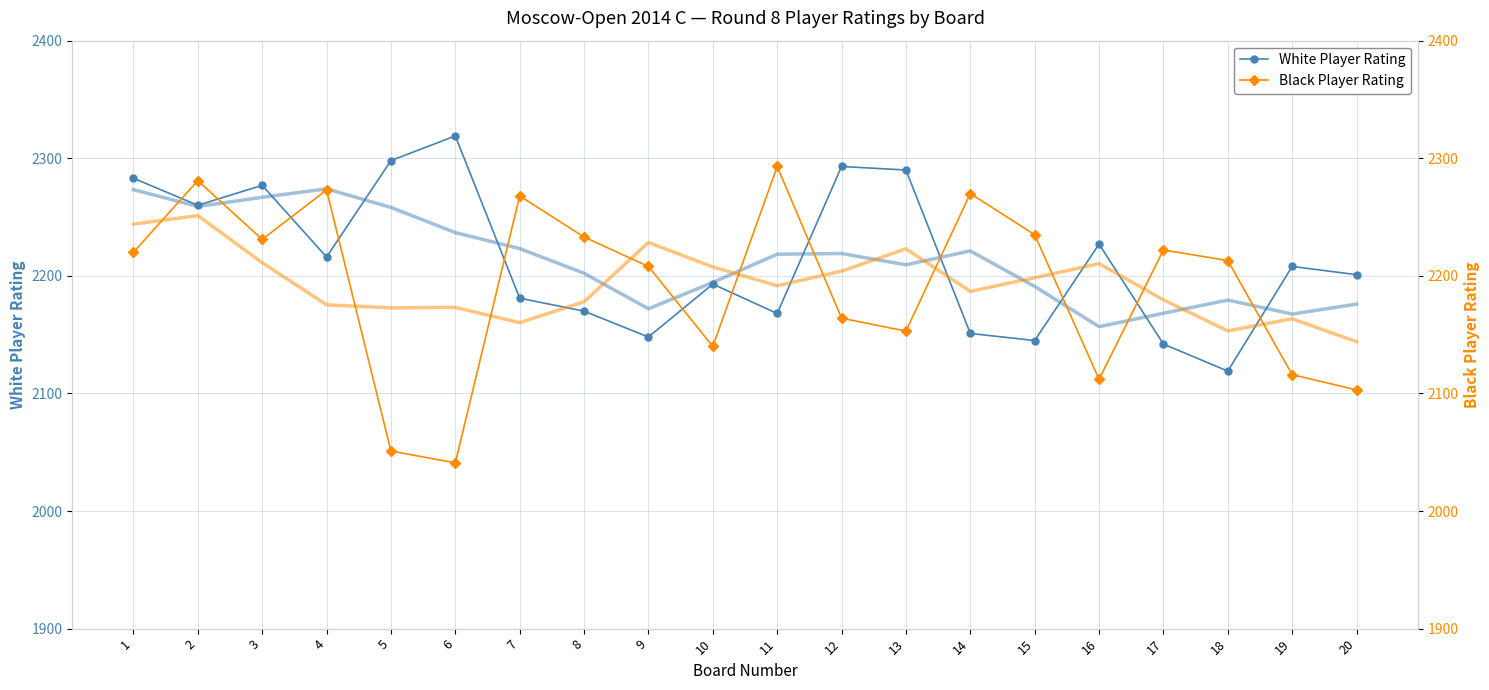

List the series in order of their overall mean, lowest first.

Black Player Rating, White Player Rating